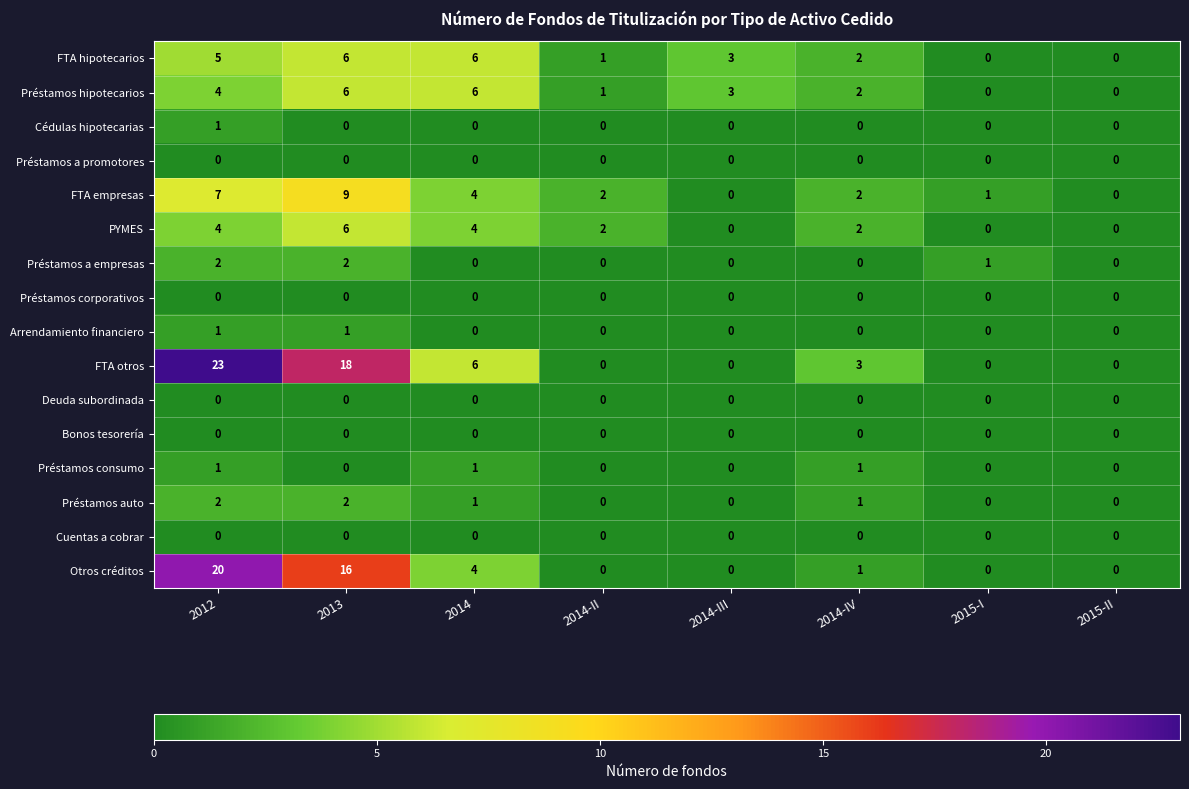

The value of FTA empresas at 2012 is 4. True or false?

False